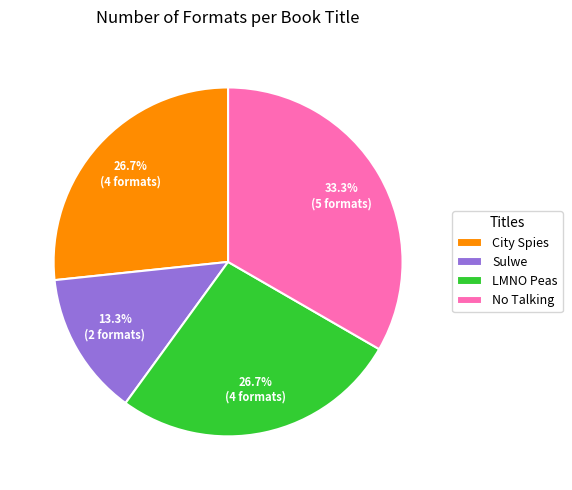

How many slices are in this pie chart?

4